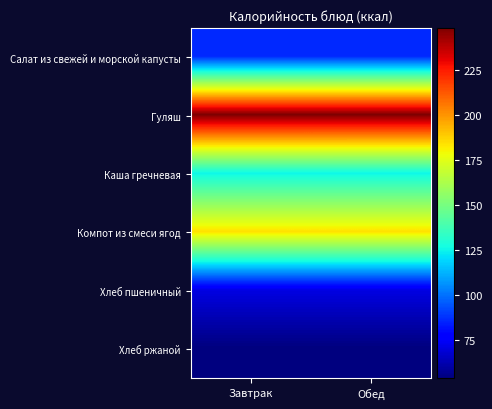

Reading right to left, list all the values displayed in this chart.

Салат из свежей и морской капусты: Обед=86.0	Завтрак=86.0
Гуляш: Обед=248.5	Завтрак=248.5
Каша гречневая: Обед=125.4	Завтрак=125.4
Компот из смеси ягод: Обед=184.5	Завтрак=184.5
Хлеб пшеничный: Обед=71.0	Завтрак=71.0
Хлеб ржаной: Обед=54.0	Завтрак=54.0